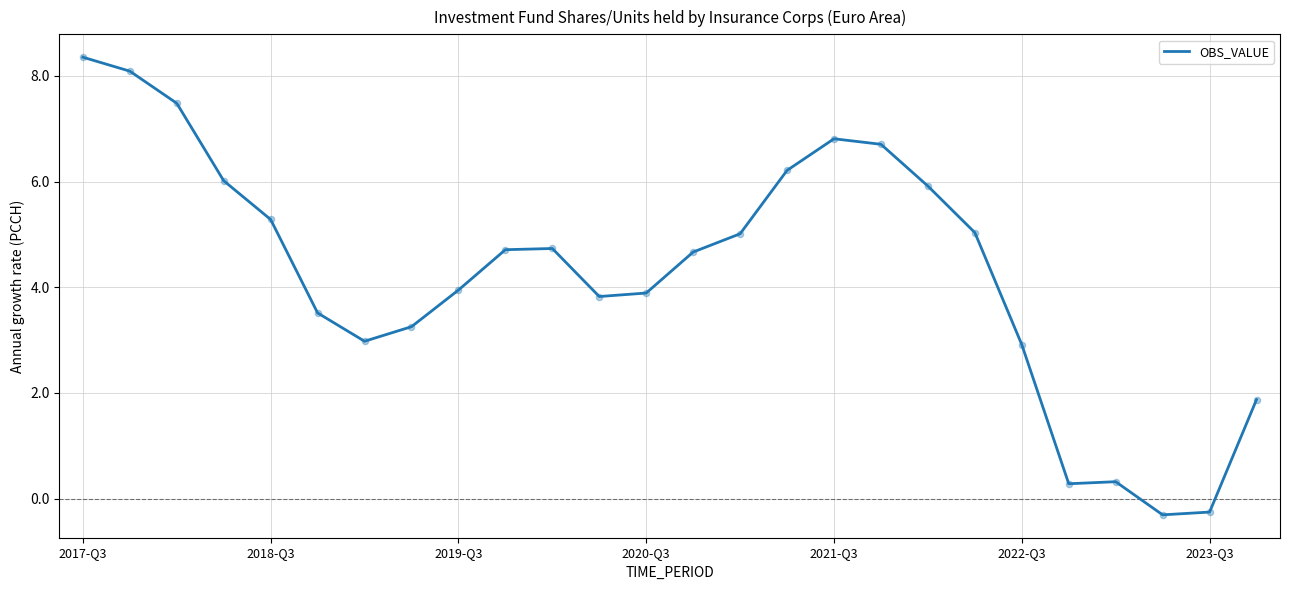

What is the minimum value shown in the chart?

-0.3